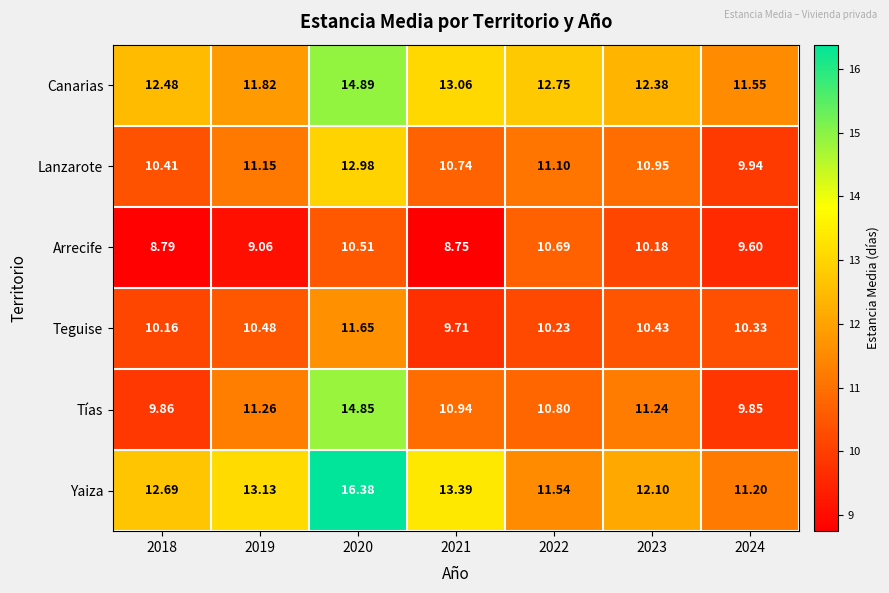

Rank the series by their maximum value, from highest to lowest.

Yaiza, Canarias, Tías, Lanzarote, Teguise, Arrecife